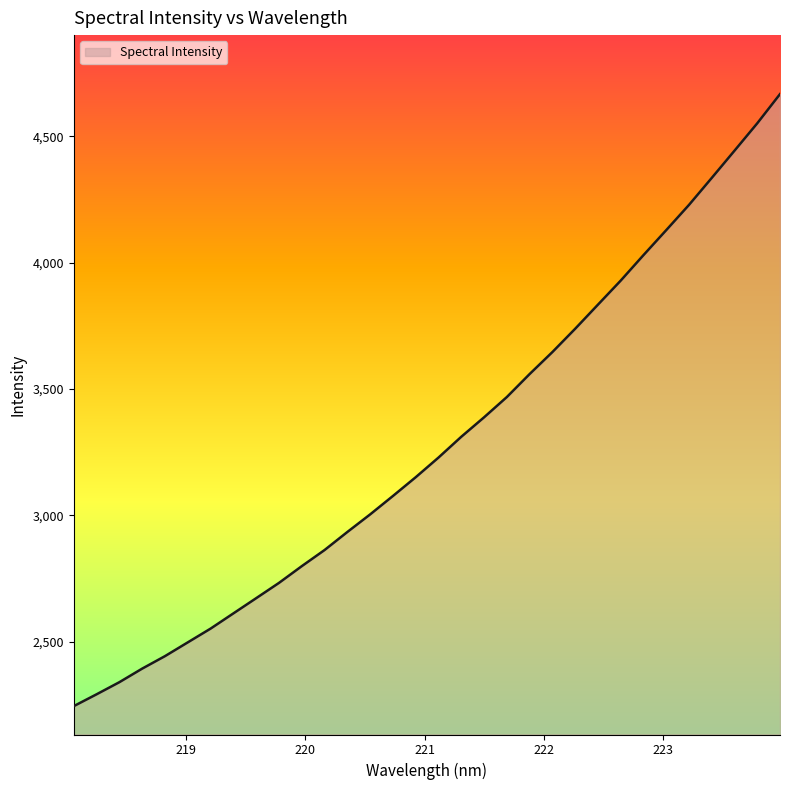

What is the sum of all values?

105094.4